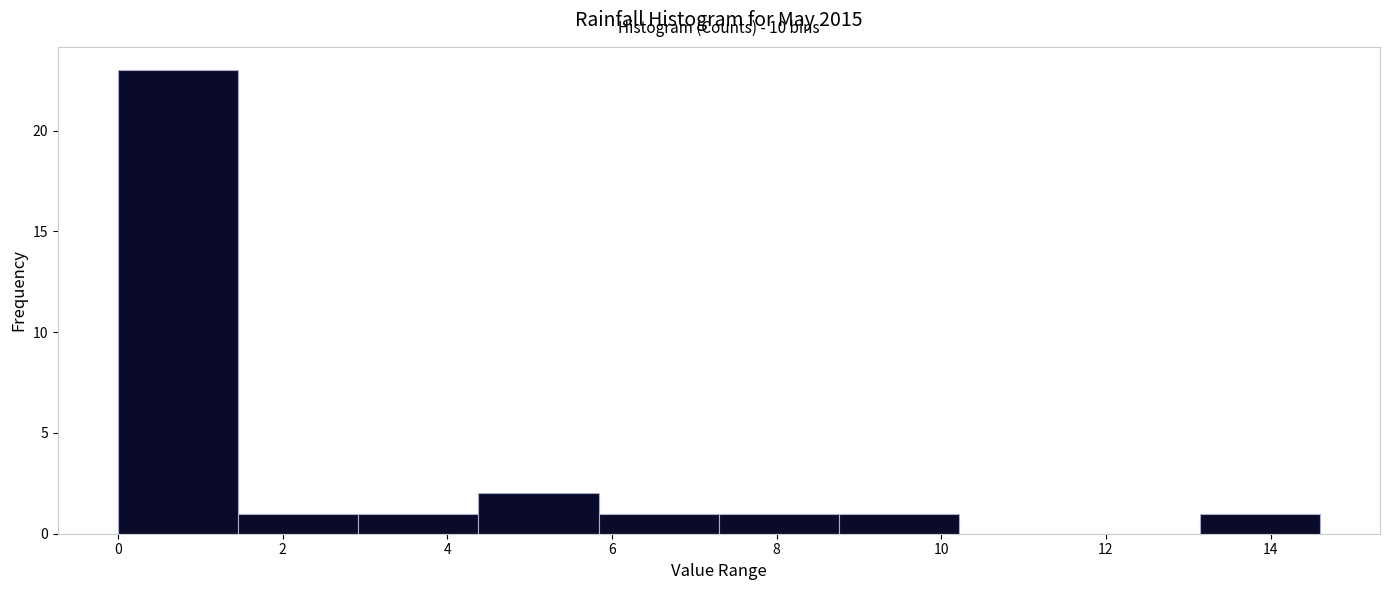

Which range on the x-axis has the tallest bar?

0.00 to 1.46